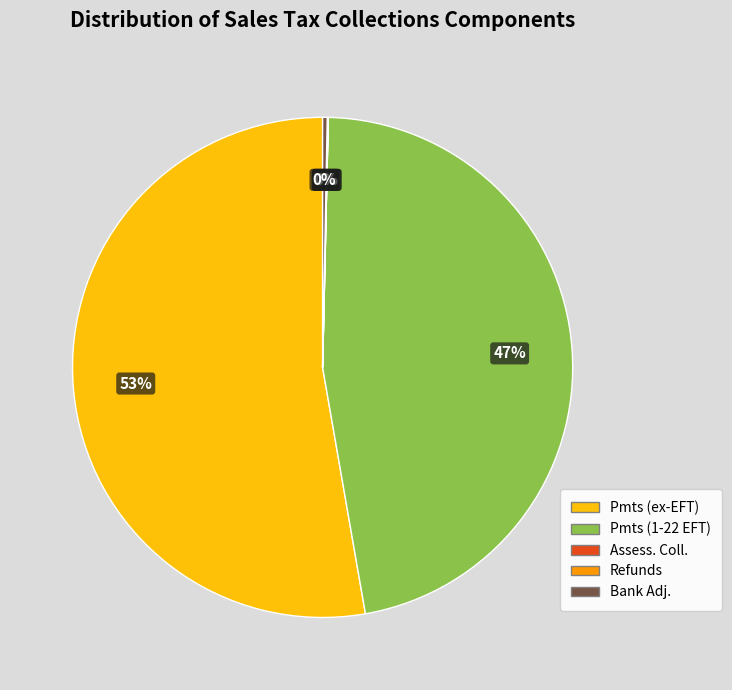

Is there any slice that represents more than half of the pie?

Yes